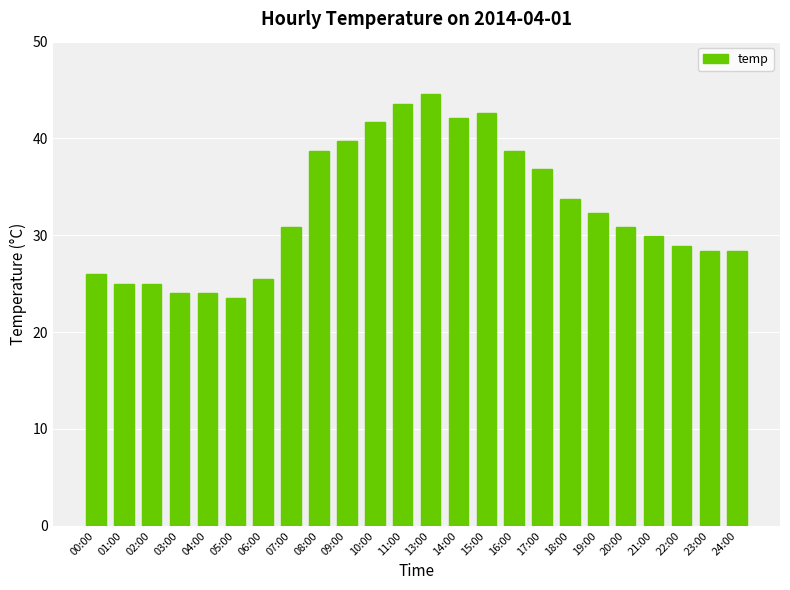

What is the minimum value shown in the chart?

23.5